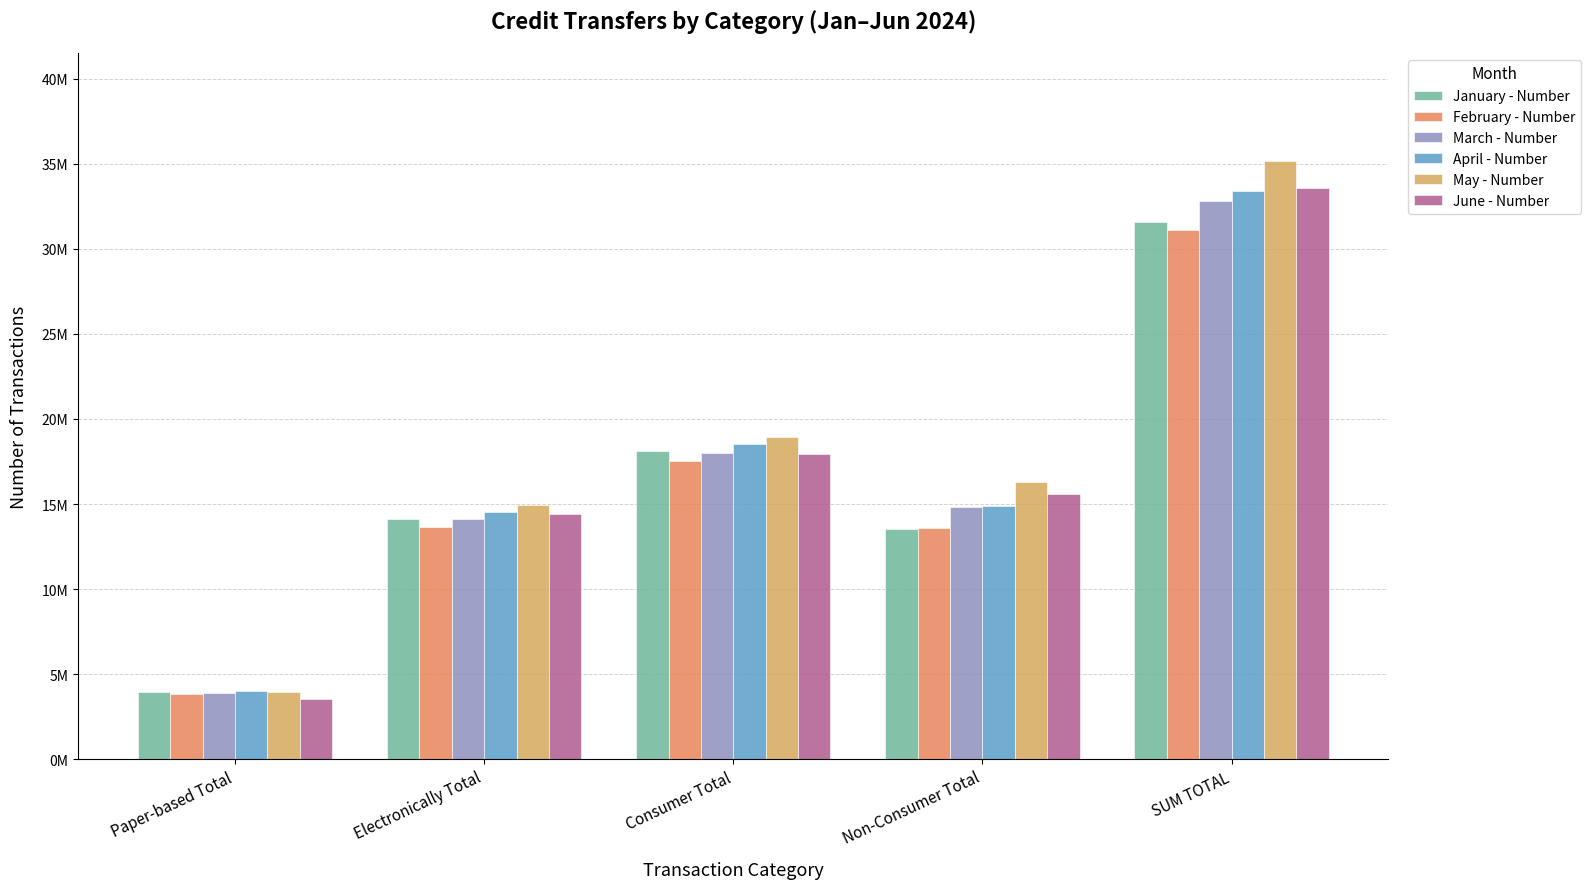

What is the lowest value of the February - Number series?

3833335